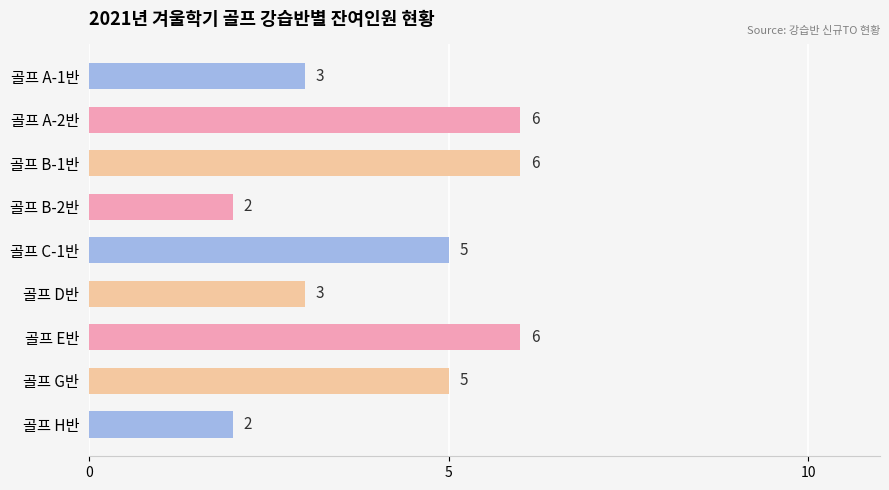

The chart shows a value of 3 at 골프 H반. True or false?

False